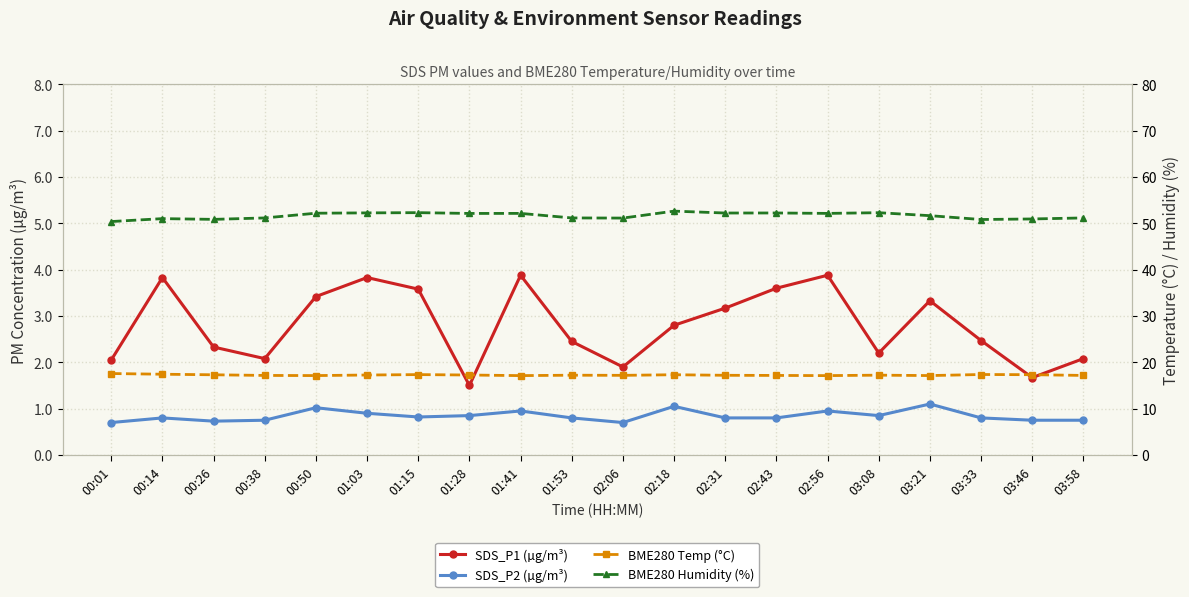

True or false: BME280 Temp (°C) and SDS_P2 (µg/m³) intersect in this chart.

False